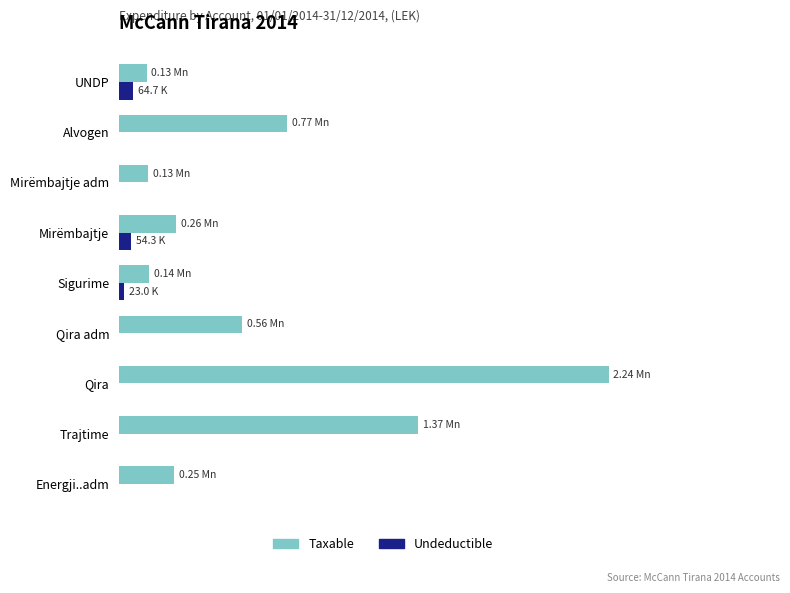

What are all the series names shown in the legend?

Taxable, Undeductible